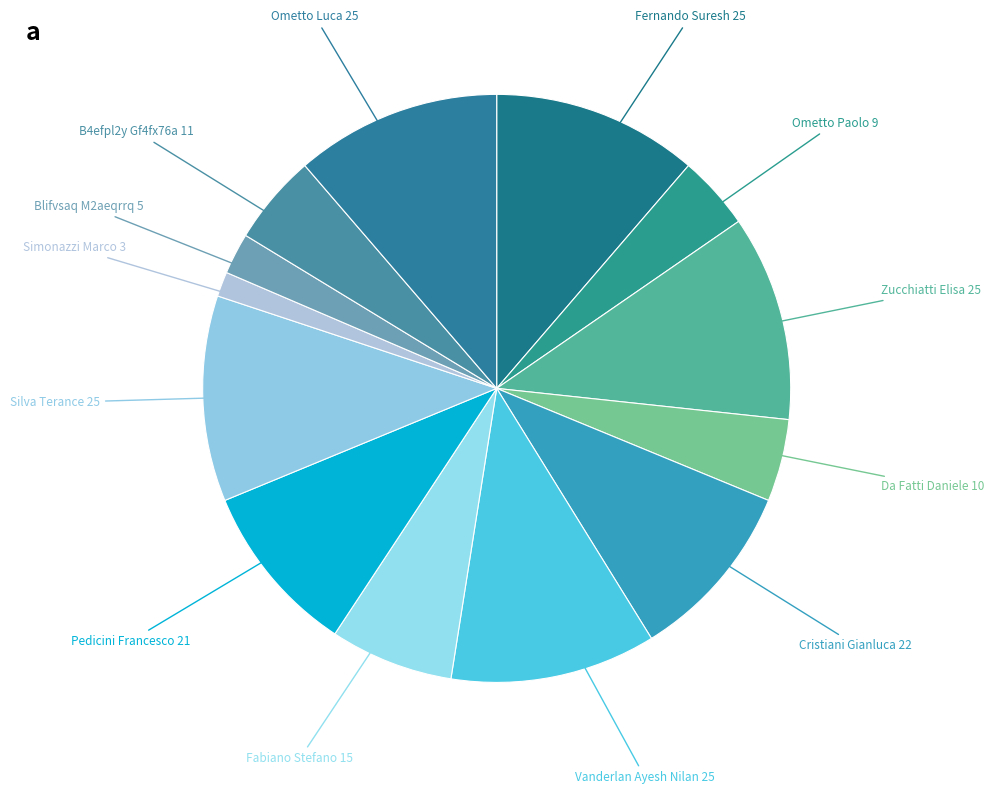

Which has a higher value, Vanderlan Ayesh Nilan 25 or Fabiano Stefano 15?

Vanderlan Ayesh Nilan 25